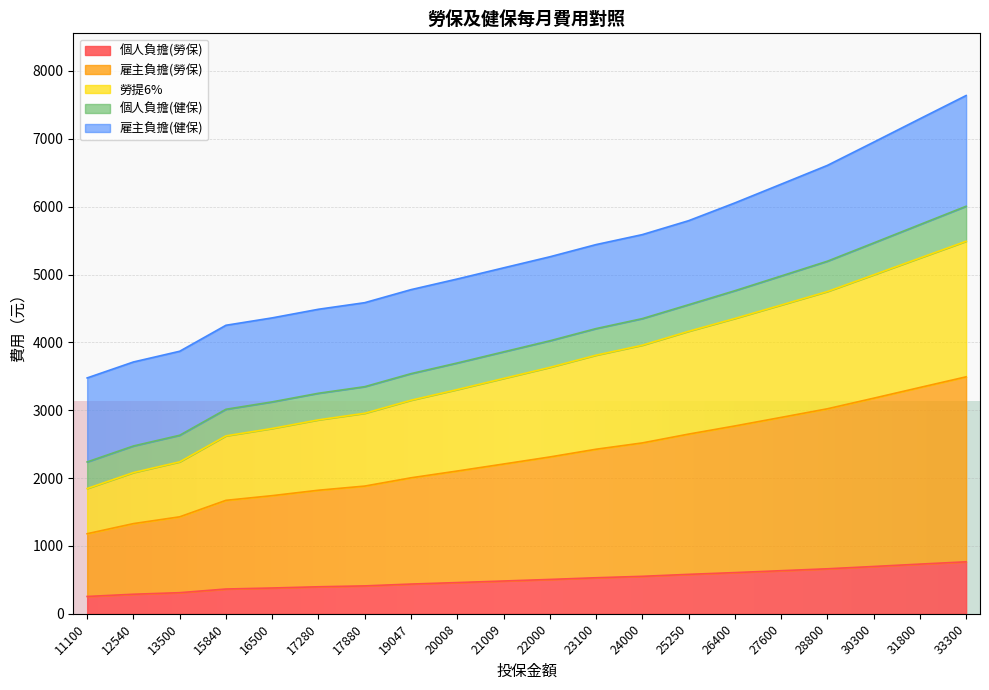

Which category has the lowest value in the 個人負擔(勞保) series?

11100